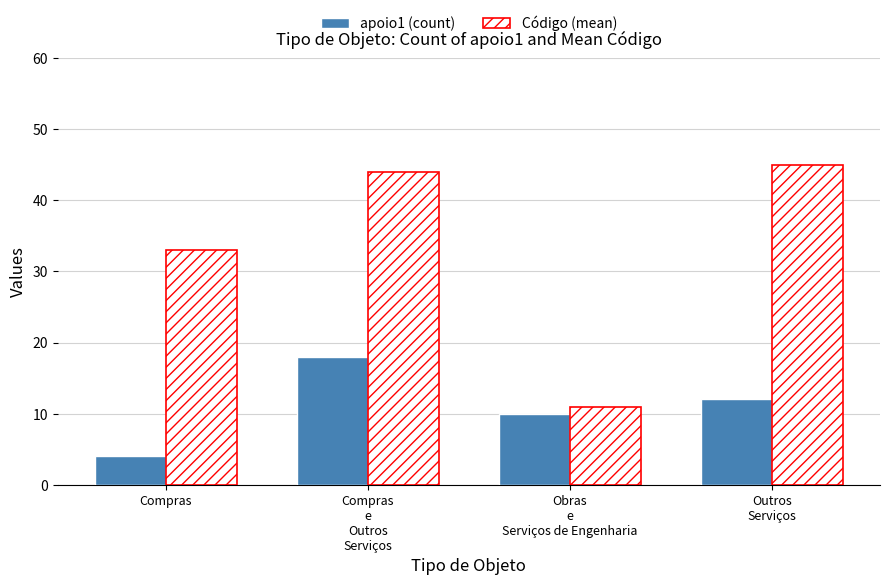

Reading left to right, what are all the values shown in this chart?

apoio1 (count): Compras=4	Compras
e
Outros
Serviços=18	Obras
e
Serviços de Engenharia=10	Outros
Serviços=12
Código (mean): Compras=33	Compras
e
Outros
Serviços=44	Obras
e
Serviços de Engenharia=11	Outros
Serviços=45